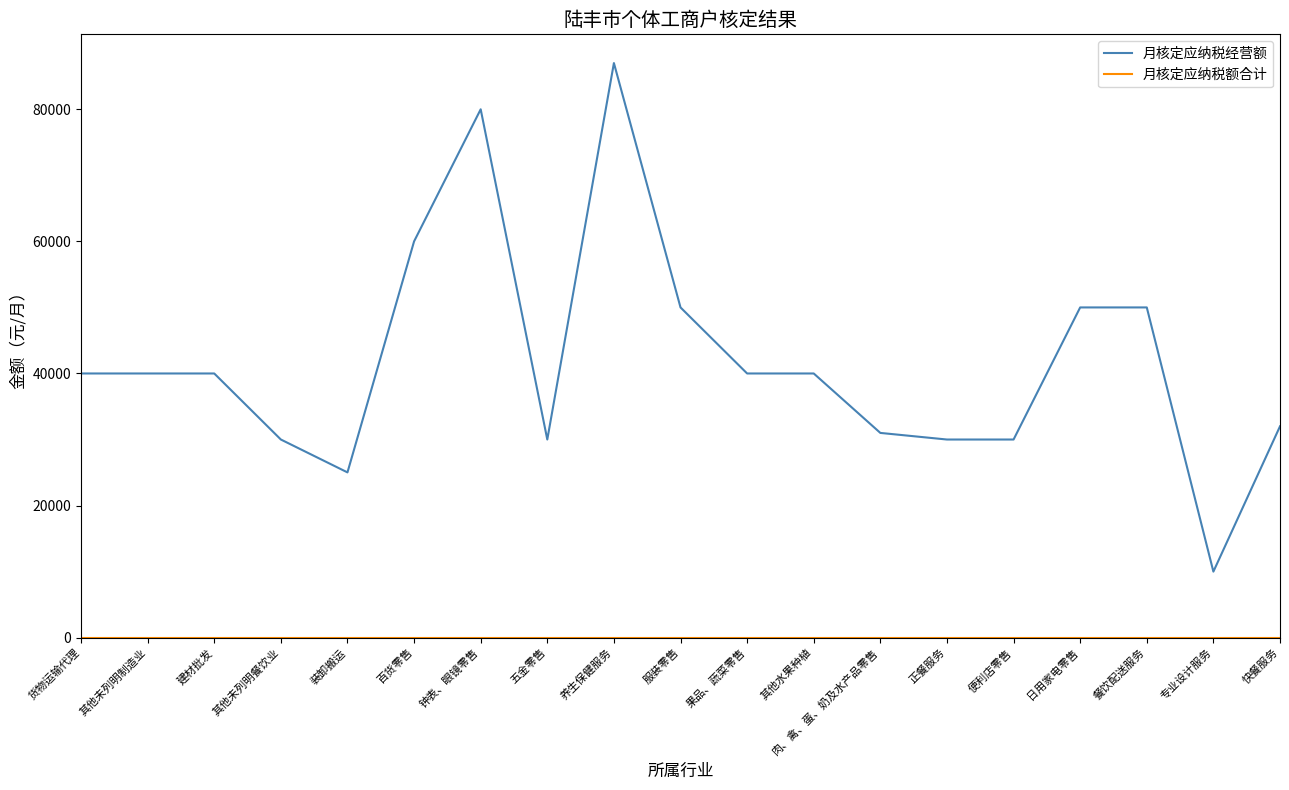

What is the average value of the 月核定应纳税经营额 series?

41843.3